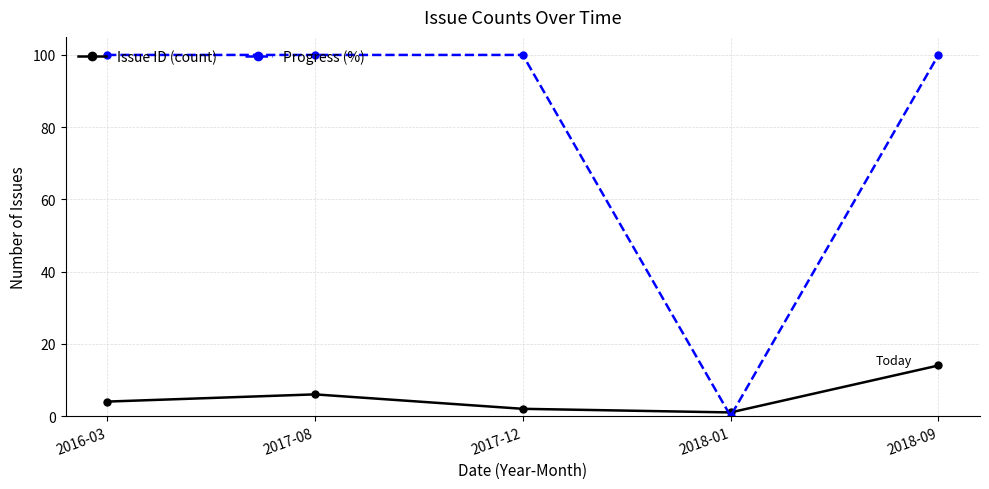

The Progress (%) series shows 65 at 2018-01. True or false?

False